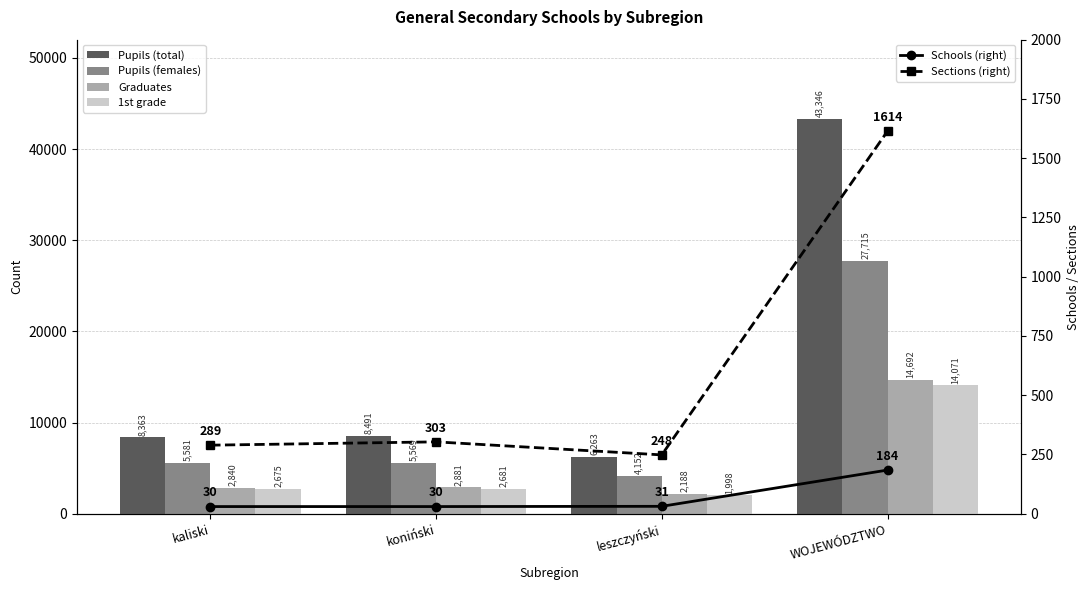

How many data points in Schools are less than 31?

2